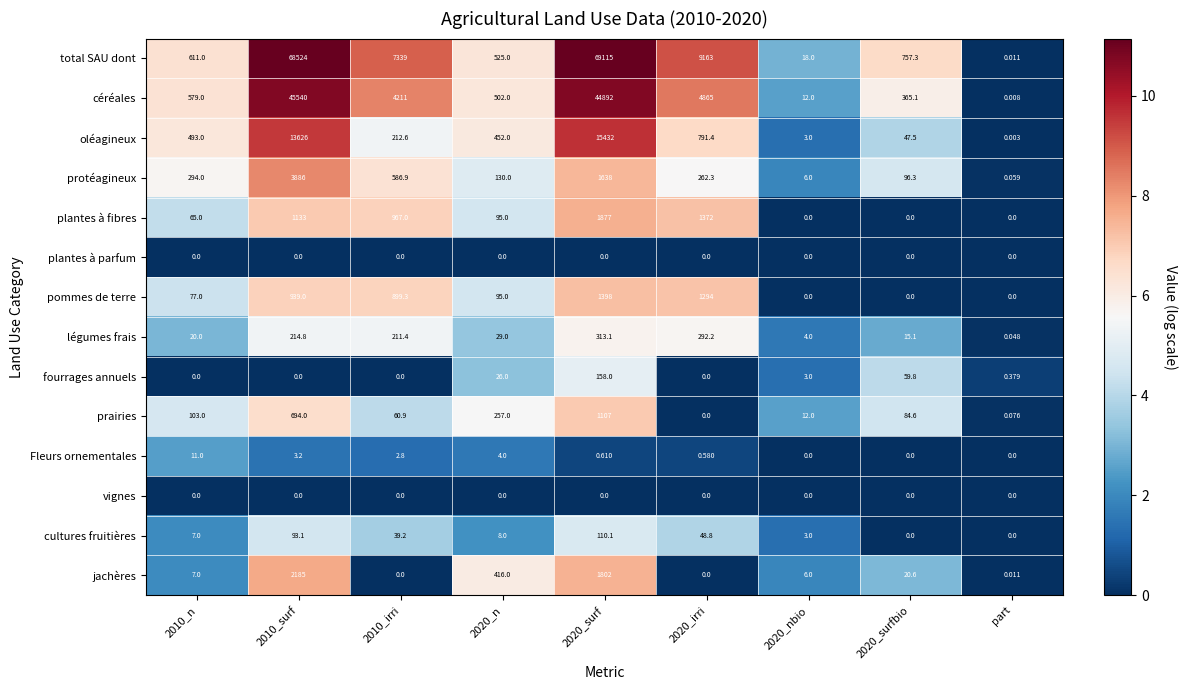

Which series has the largest range (max minus min)?

total SAU dont